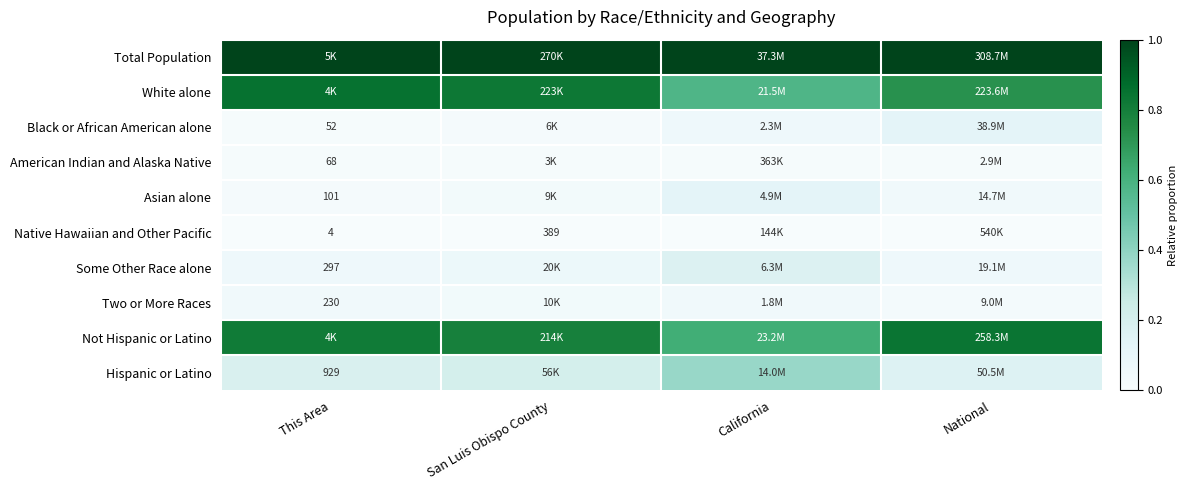

At which label is Some Other Race alone closest to 0?

This Area